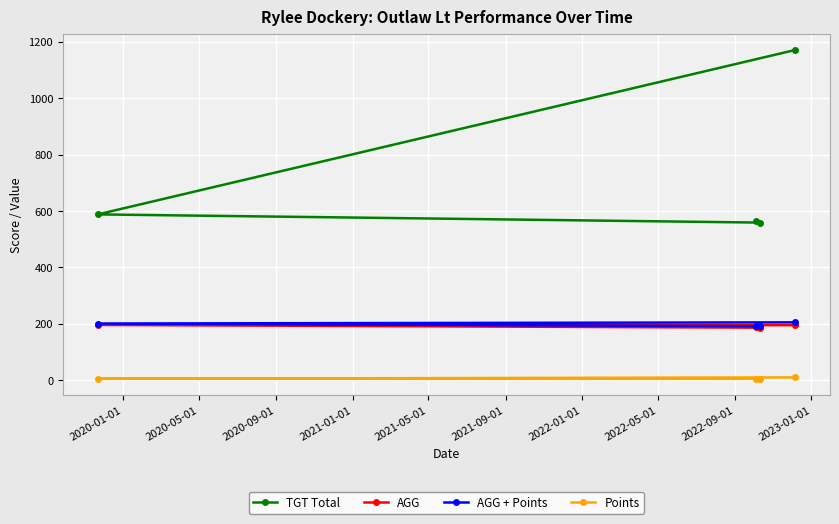

Which series has the largest range (max minus min)?

TGT Total